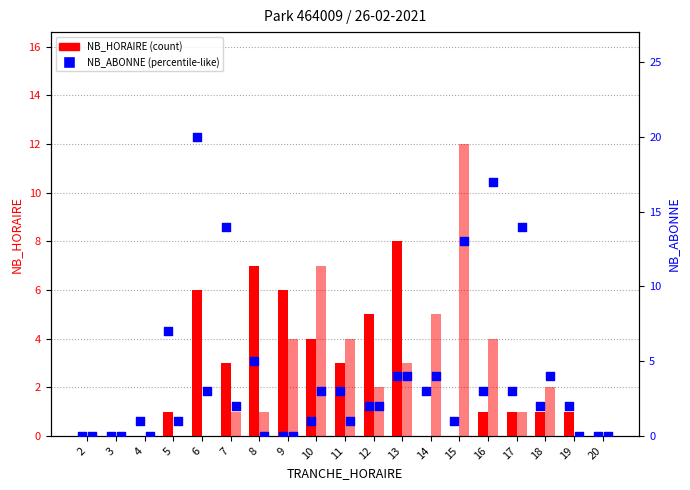

Is the value of SORTIES at 9 greater than the value of ENTREES at 12?

No